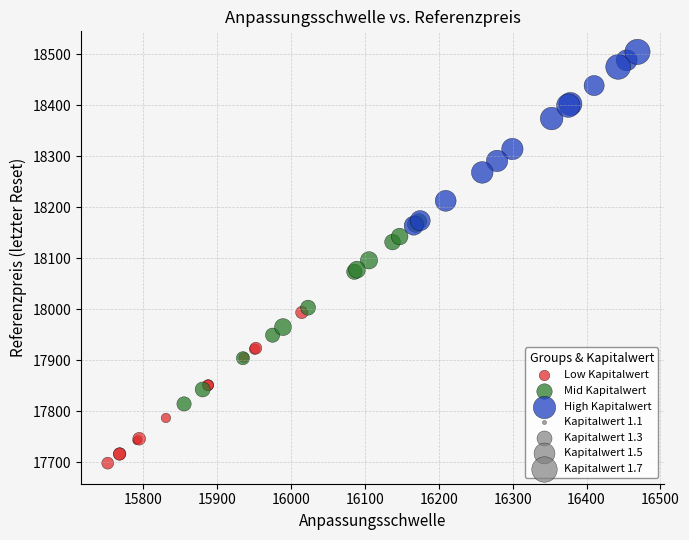

Which series reaches the minimum Y coordinate?

Low Kapitalwert